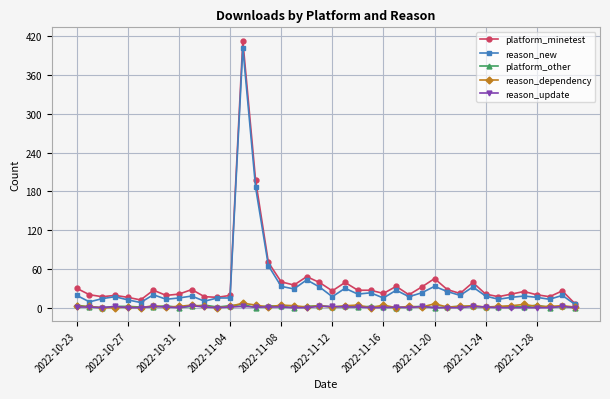

True or false: platform_minetest has more than 2 interior local peaks.

True